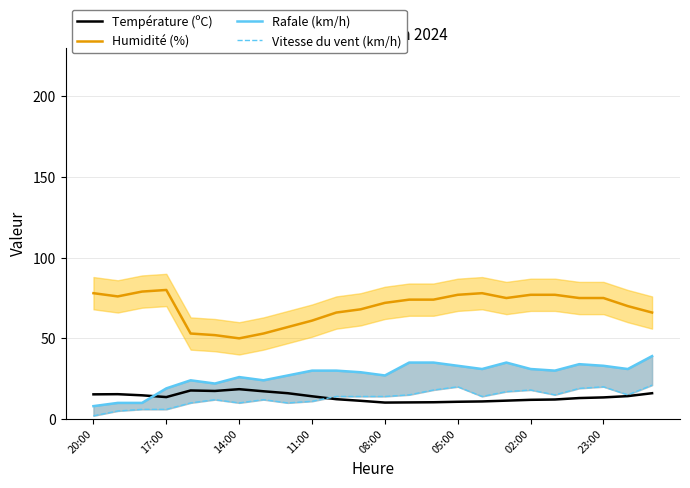

Which category has the lowest value in the Rafale (km/h) series?

20:00